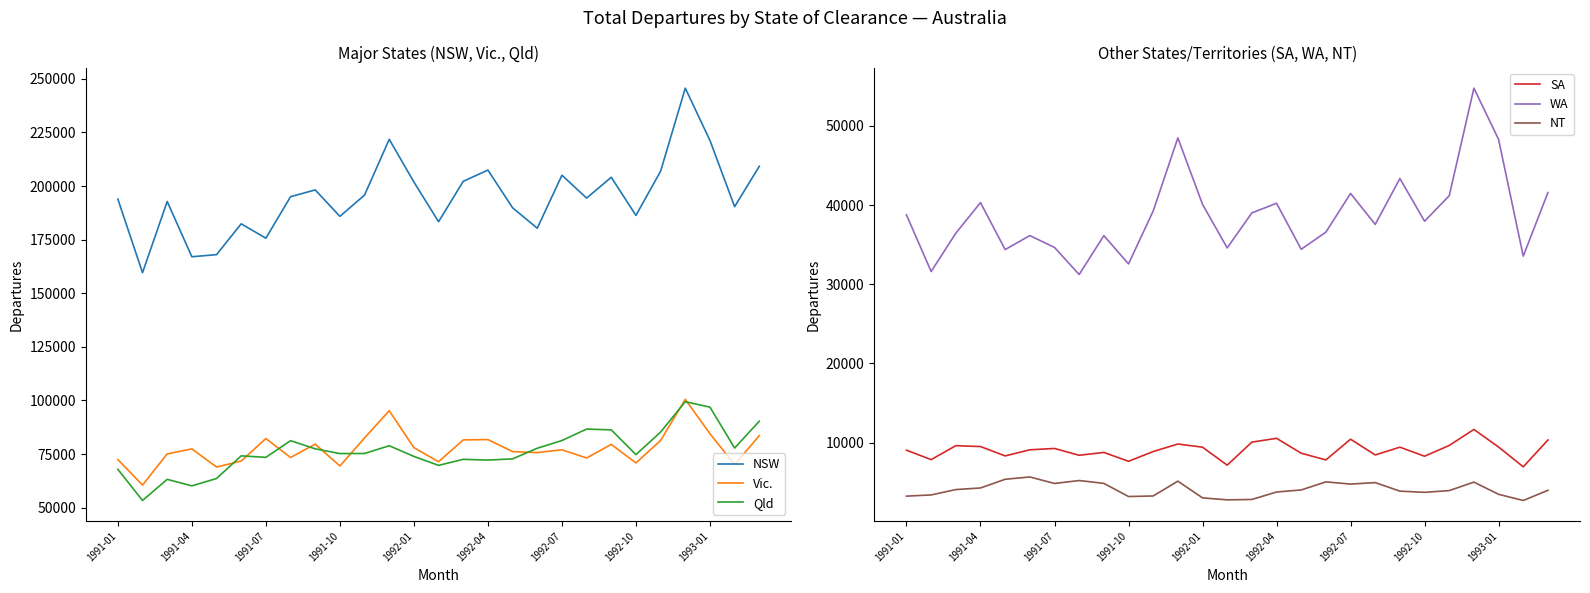

Reading right to left, list all the values displayed in this chart.

NSW: 209250	190380	221270	245660	206950	186310	204080	194400	205050	180330	189870	207440	202220	183380	201880	221810	195810	185870	198200	195040	175680	182390	168010	167030	192790	159590	193920
Vic.: 83600	70100	84490	100510	81360	70860	79490	73170	77010	75690	76150	81750	81600	71430	77980	95230	82530	69440	79620	73390	82240	71730	68960	77400	75080	60520	72450
Qld: 90330	77800	96880	99420	85250	74750	86270	86660	81310	77710	72750	72190	72540	69720	73900	78880	75260	75230	77430	81250	73460	74160	63600	60160	63200	53340	67890
SA: 10340	6950	9450	11670	9650	8290	9430	8450	10440	7820	8670	10550	10070	7160	9430	9830	8880	7650	8770	8410	9270	9100	8330	9510	9620	7860	9050
WA: 41580	33550	48290	54760	41180	37960	43350	37560	41470	36580	34420	40230	39010	34590	40090	48480	39250	32570	36140	31230	34650	36150	34380	40310	36450	31610	38760
NT: 3990	2700	3480	5020	3950	3730	3880	4960	4770	5050	4030	3770	2830	2780	3030	5140	3270	3200	4860	5220	4850	5670	5380	4280	4080	3400	3250